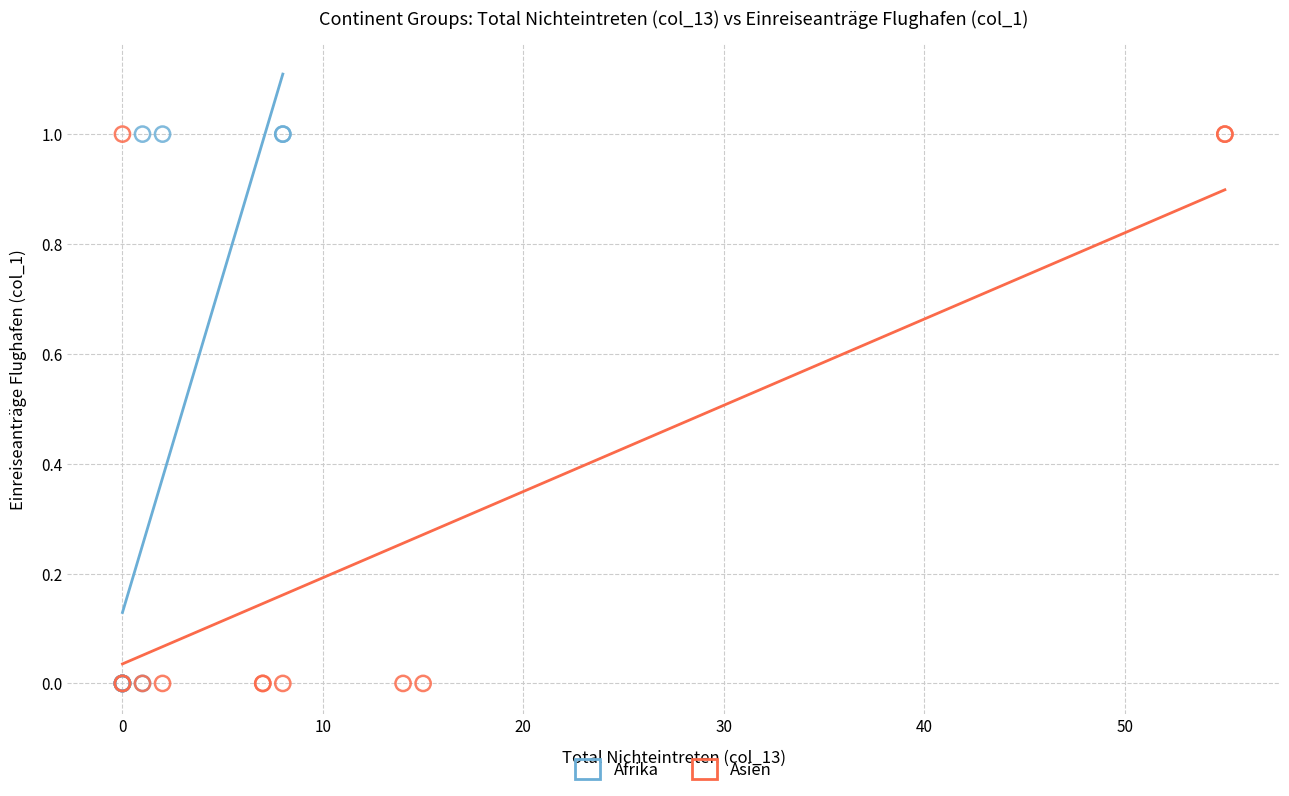

What are all the series names shown in the legend?

Afrika, Asien